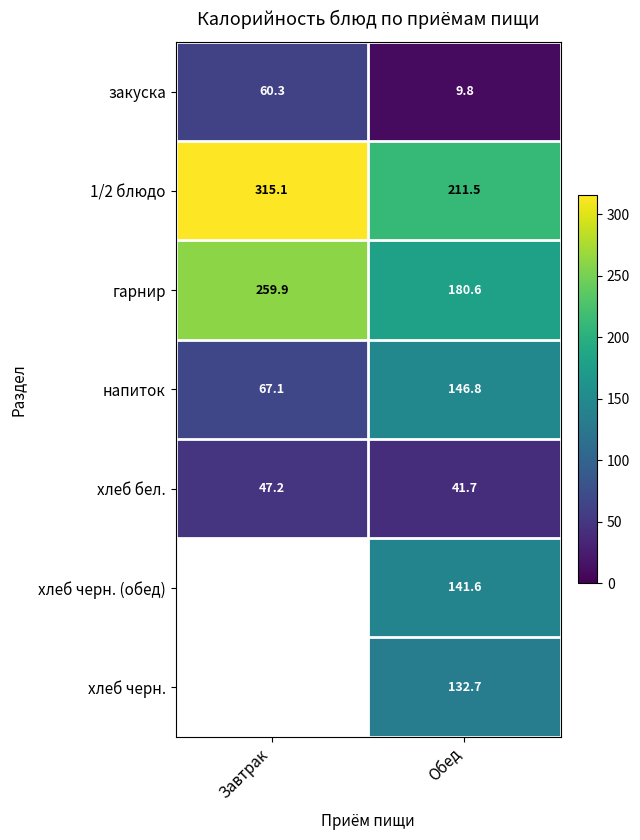

Which has a higher value, Обед or Завтрак?

Завтрак